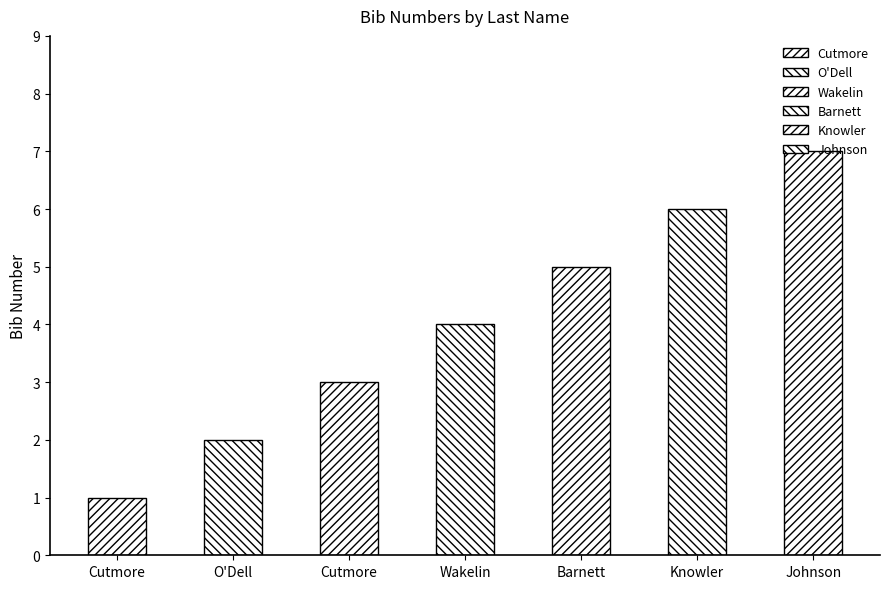

What is the minimum value shown in the chart?

1